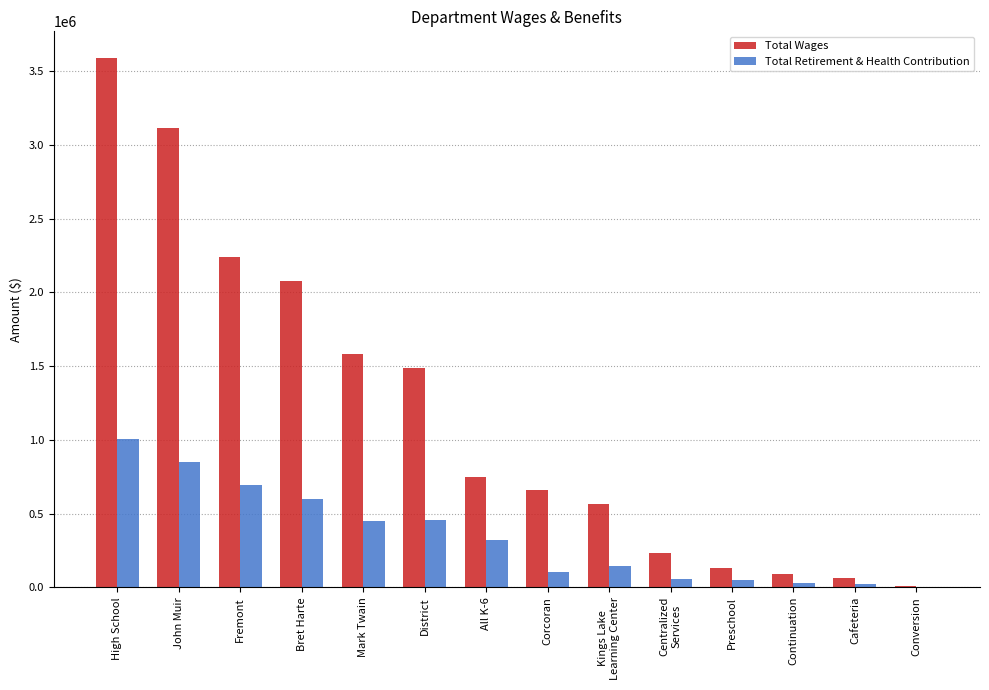

How many groups of bars are there?

14